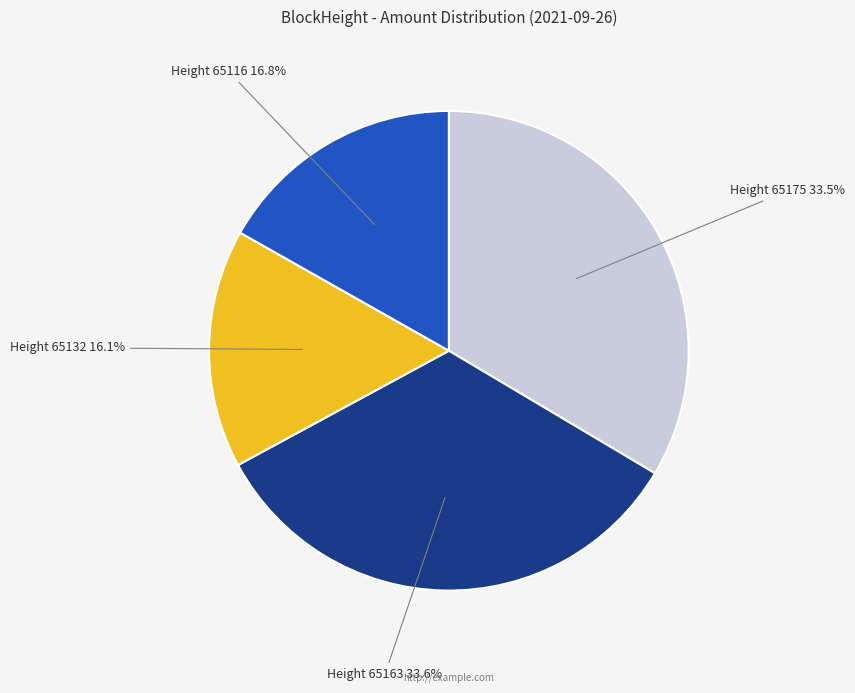

What percentage do Height 65132 and Height 65163 together represent?

49.7%